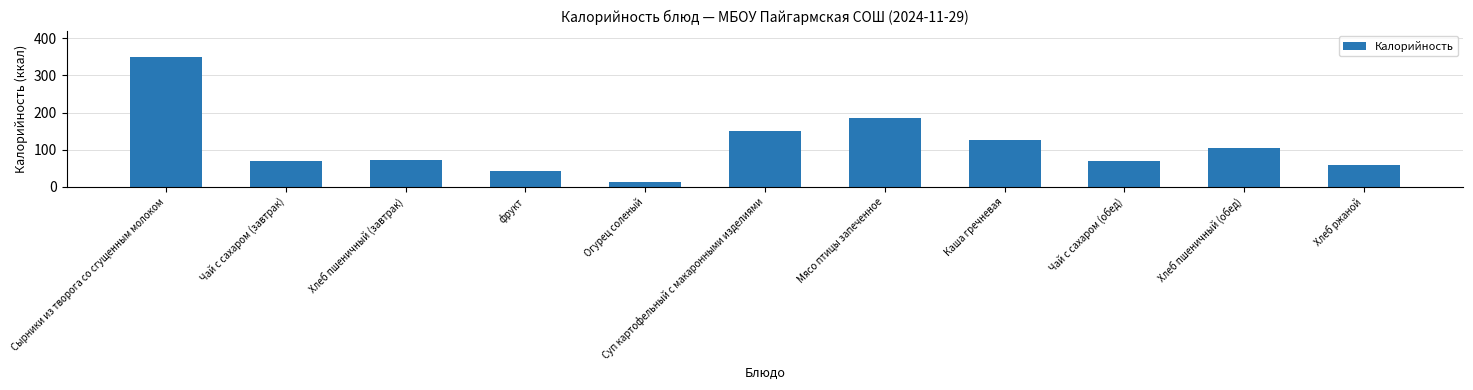

Which has a higher value, фрукт or Суп картофельный с макаронными изделиями?

Суп картофельный с макаронными изделиями